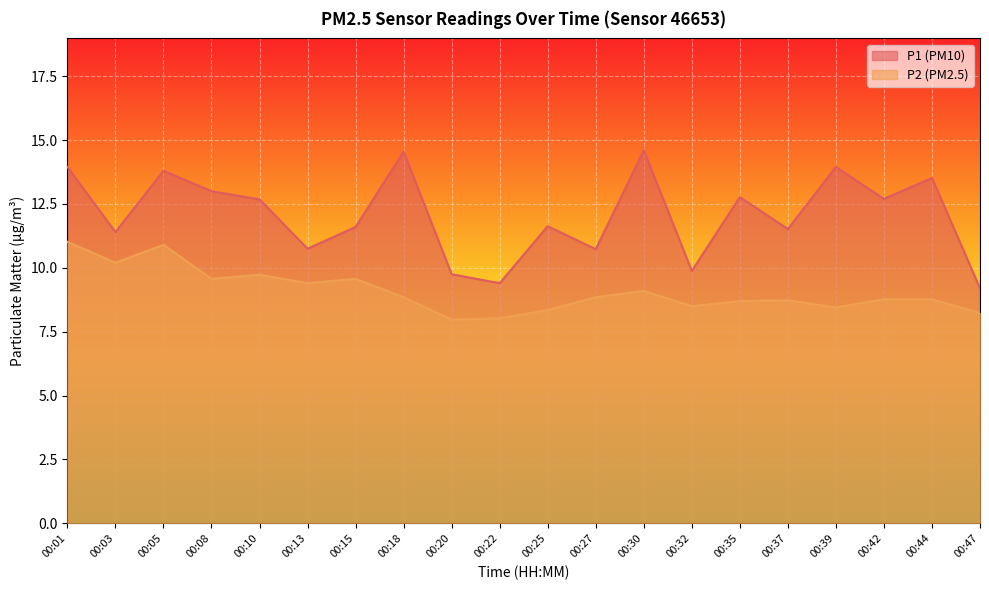

Rank the series by their average value, from lowest to highest.

P2 (PM2.5), P1 (PM10)